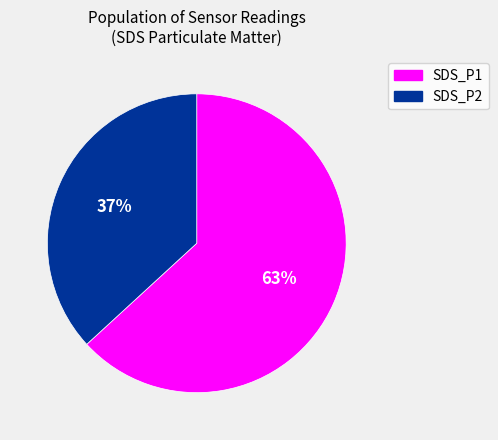

What is the ratio of the value at SDS_P1 to the value at SDS_P2?

1.7